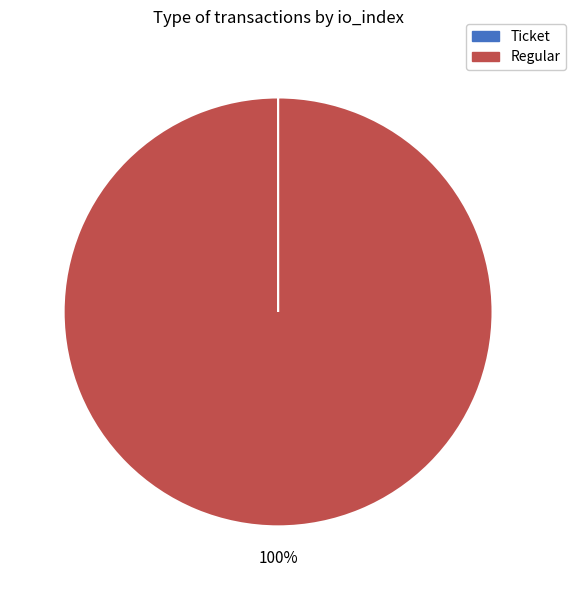

Which slice represents more than half of the pie?

Regular